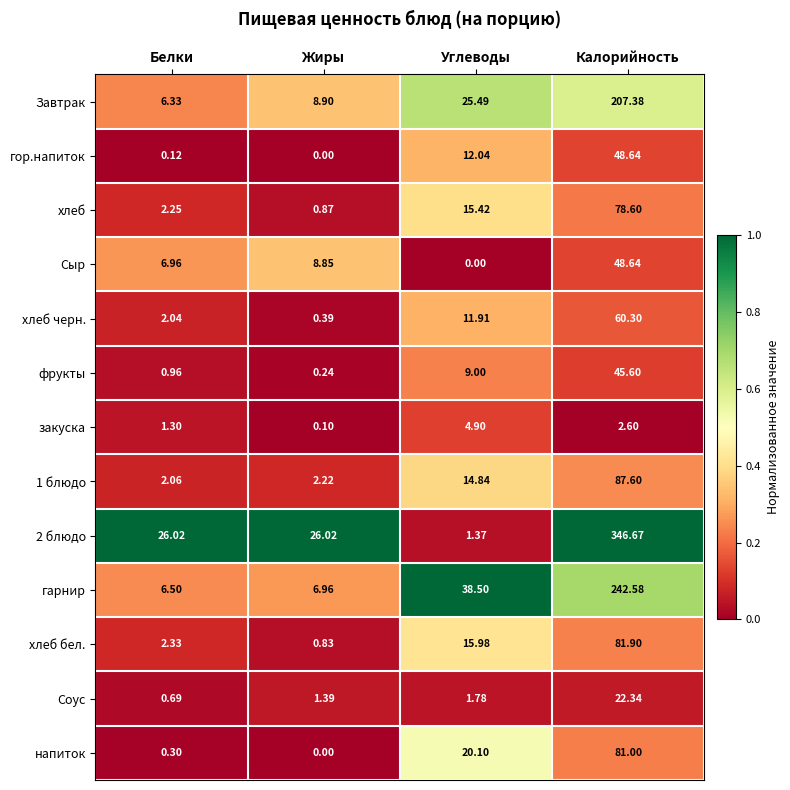

At which category does the chart reach its peak across all series?

Калорийность